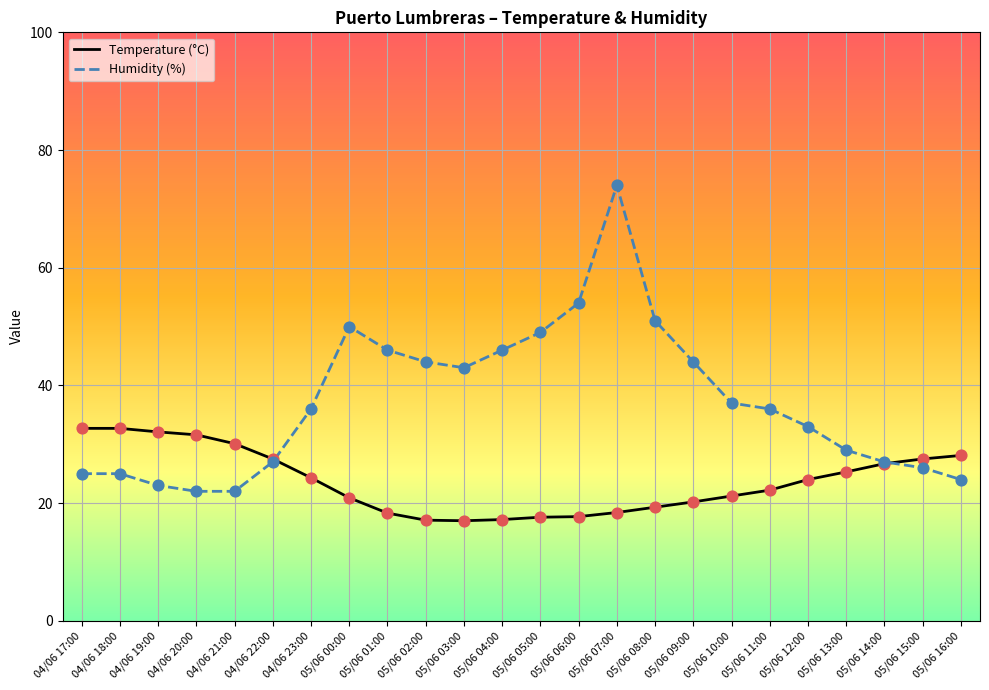

Is the value of Humidity (%) at 04/06 18:00 greater than the value of Temperature (°C) at 05/06 04:00?

Yes